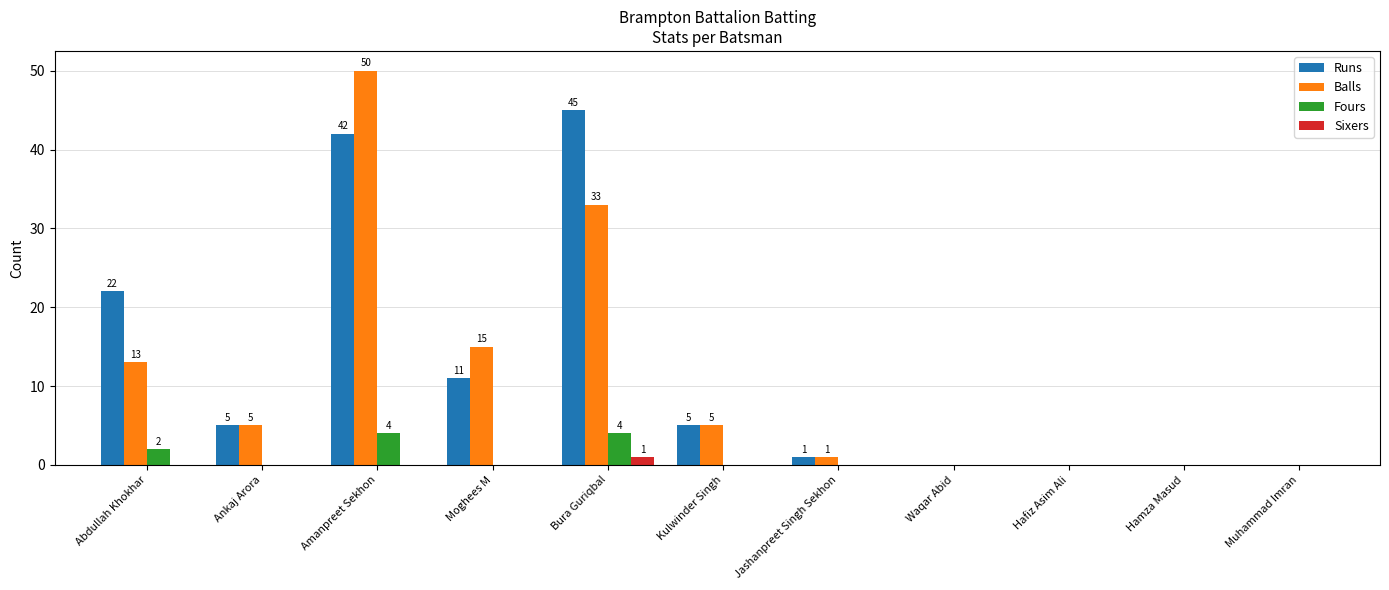

What is the average value of the Runs series?

12